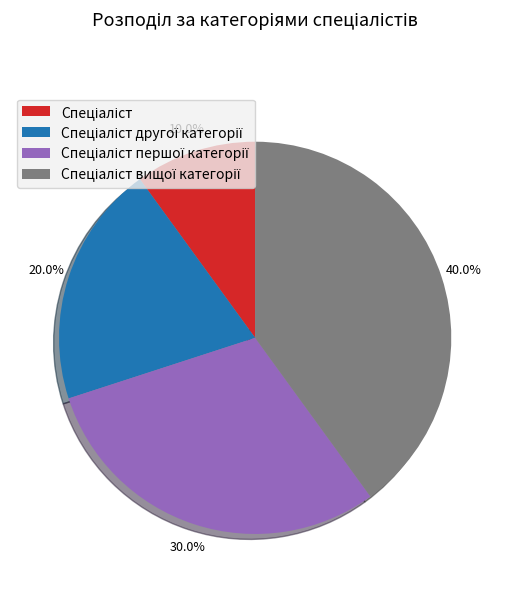

Is there any slice that represents more than half of the pie?

No